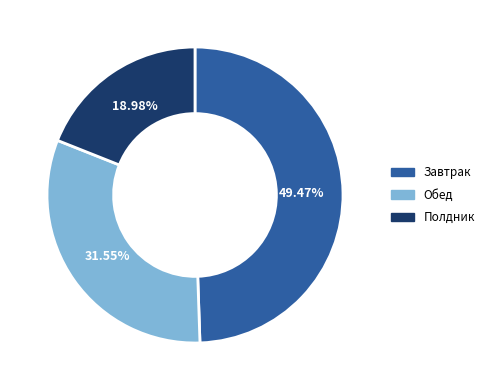

Rank the categories by value from highest to lowest.

Завтрак, Обед, Полдник